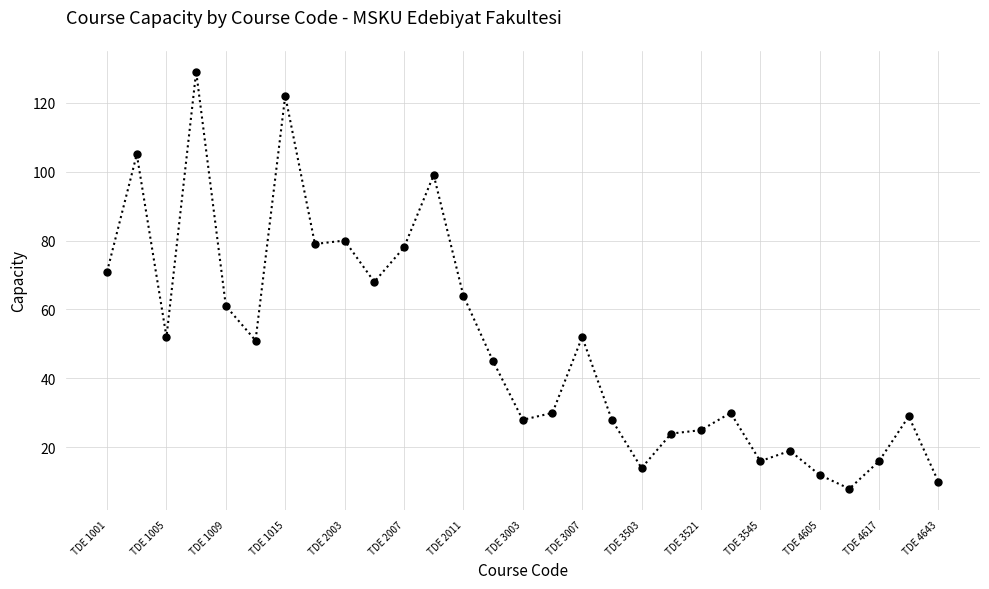

Count the number of data series in this chart.

1